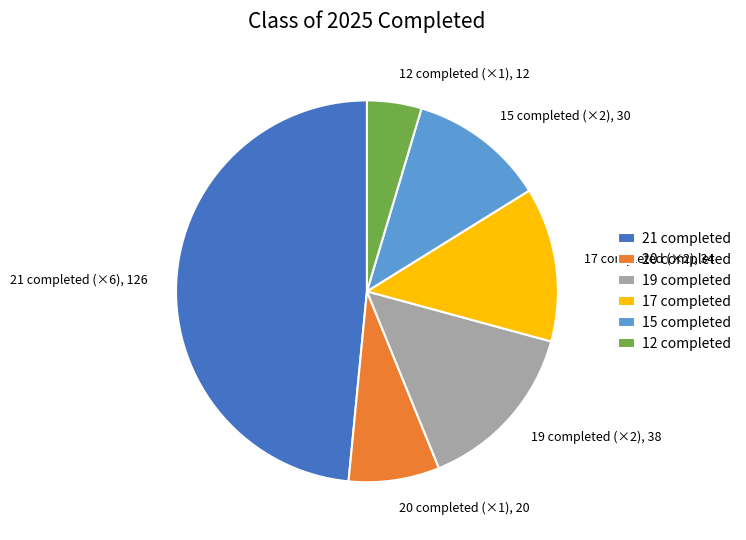

Rank the categories by value from lowest to highest.

12 completed, 20 completed, 15 completed, 17 completed, 19 completed, 21 completed